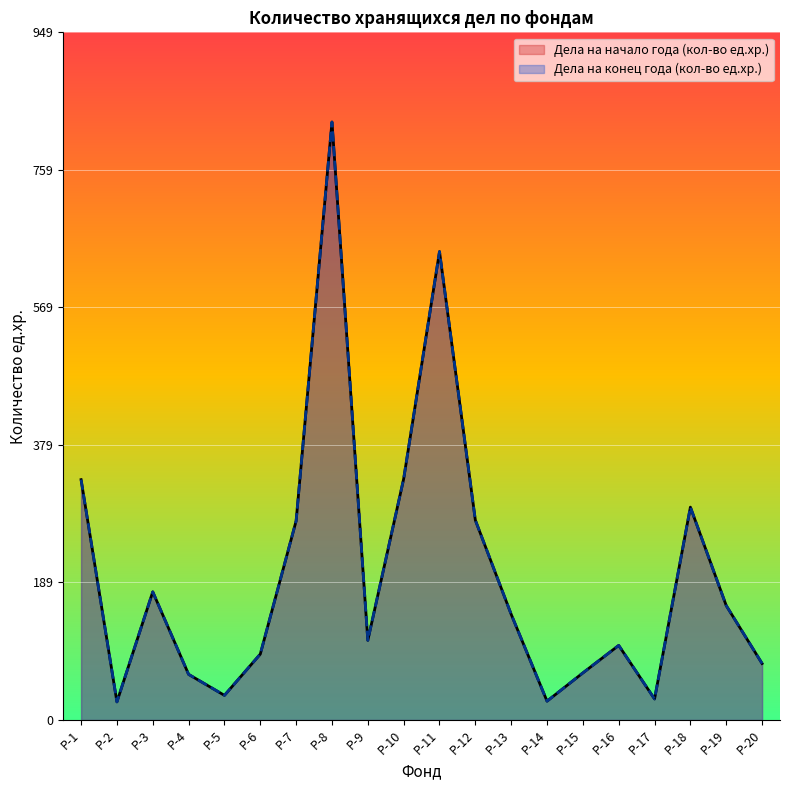

What are all the series names shown in the legend?

Дела на начало года (кол-во ед.хр.), Дела на конец года (кол-во ед.хр.)